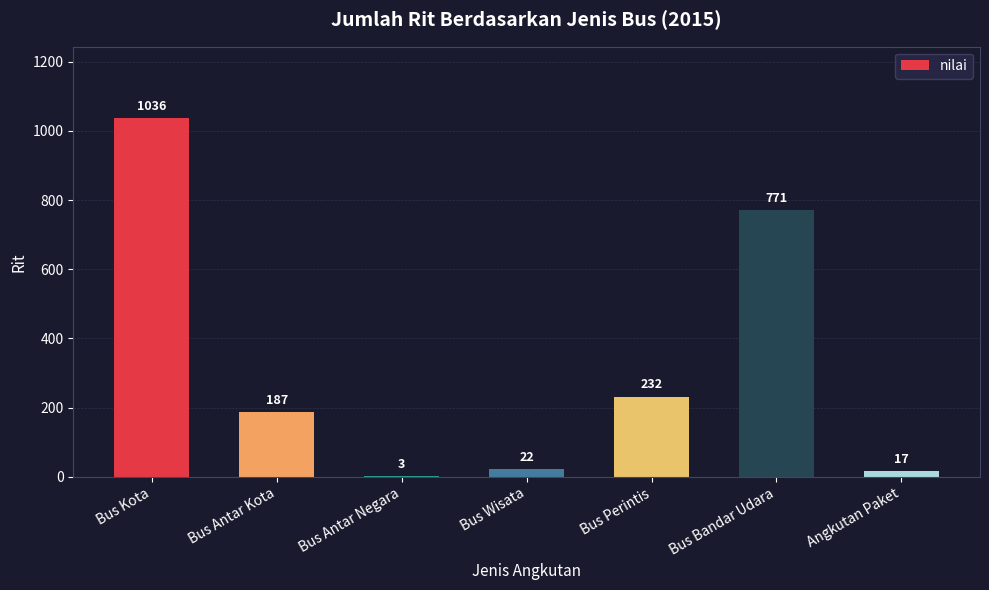

Between Bus Antar Negara and Bus Wisata, which is larger?

Bus Wisata